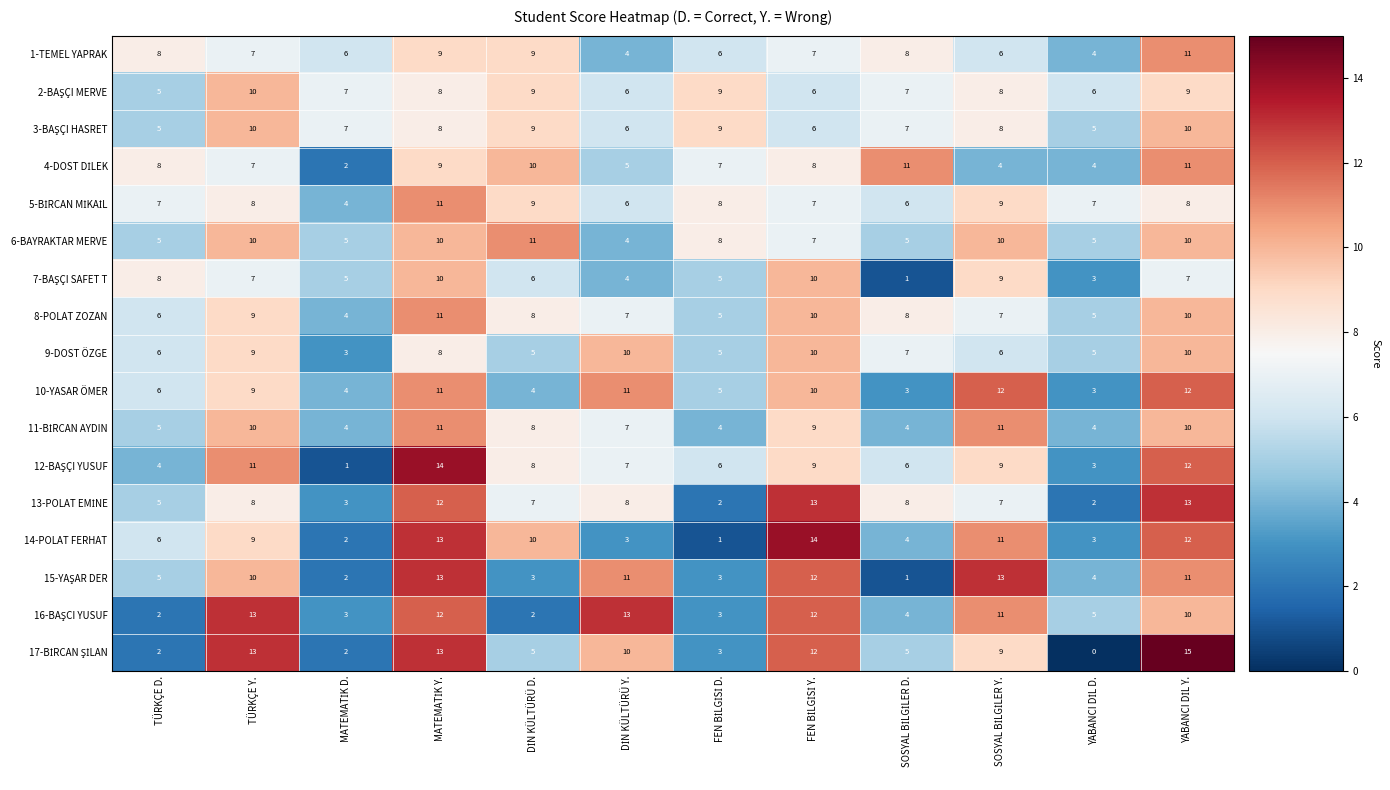

At how many categories does at least one series exceed 1?

12